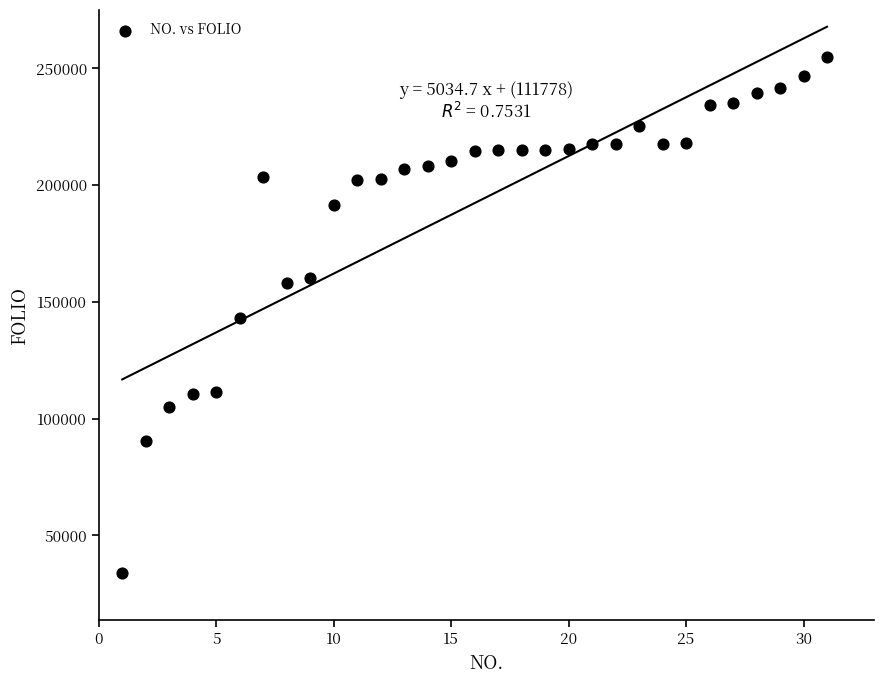

What is the range of Y values (max minus min)?

221300